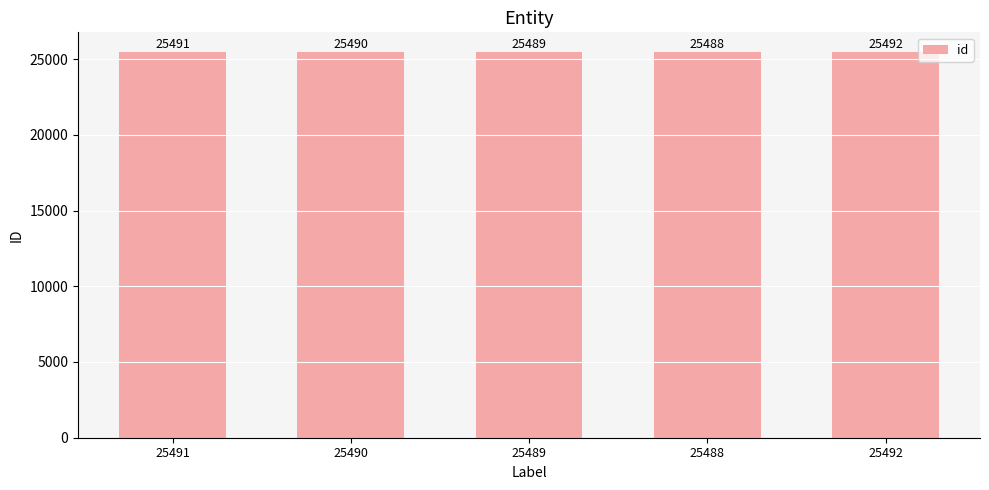

Does the chart contain any negative values?

No